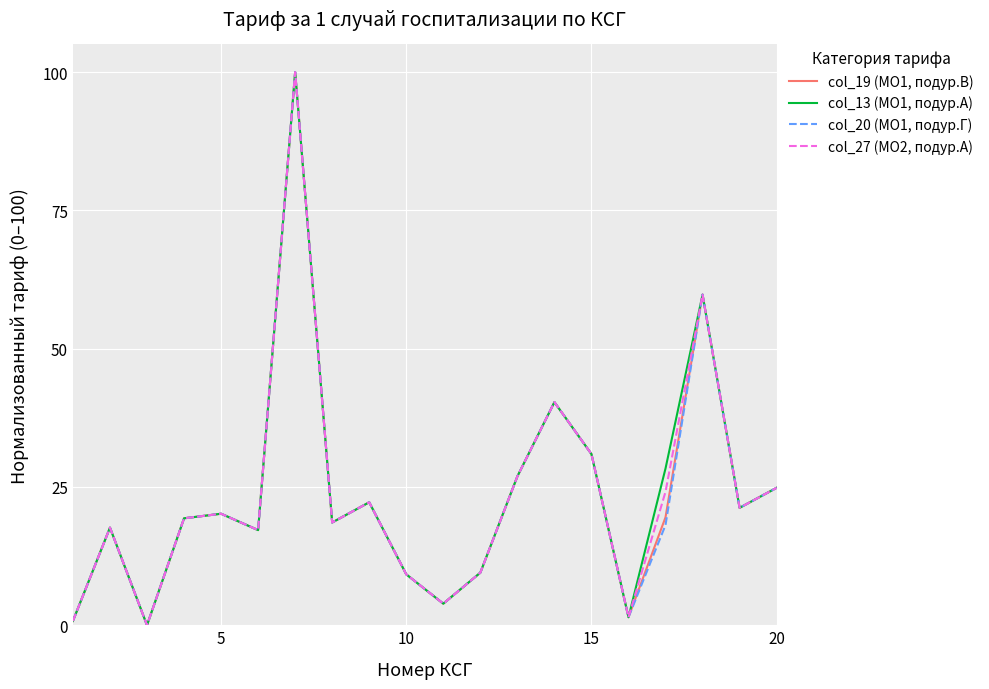

How many interior local valleys does the col_19 (МО1, подур.В) series have?

6